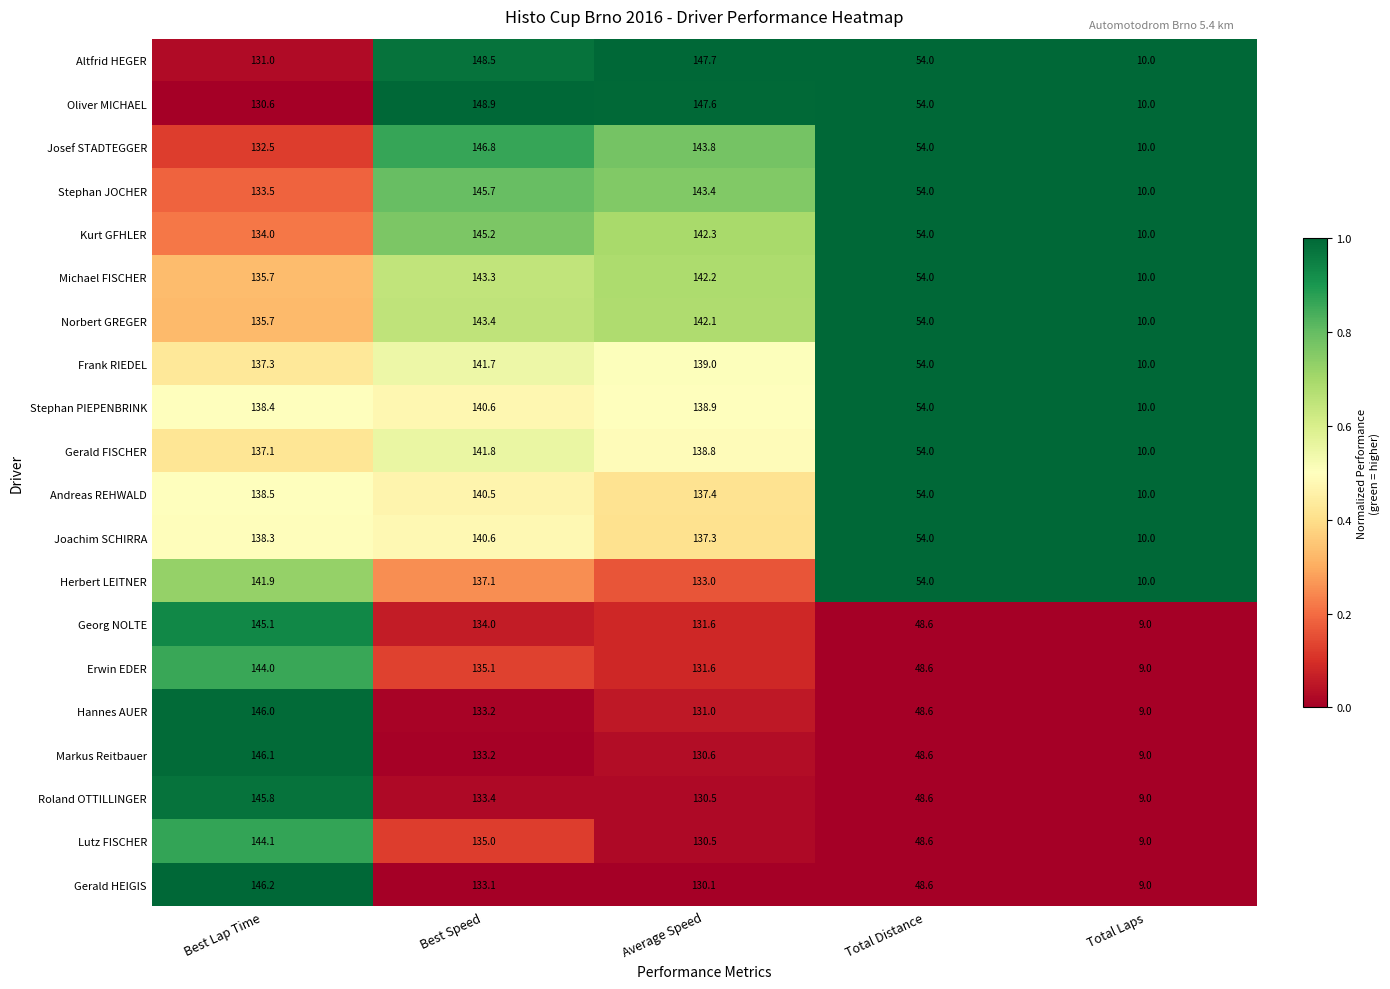

At which label does Lutz FISCHER reach its minimum?

Total Laps